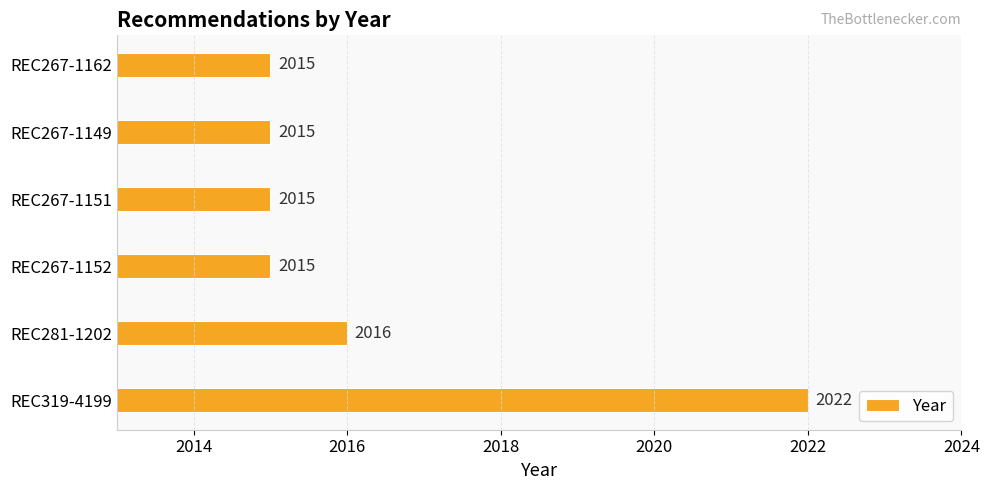

What is the ratio of the value at REC319-4199 to the value at REC267-1162?

1.0